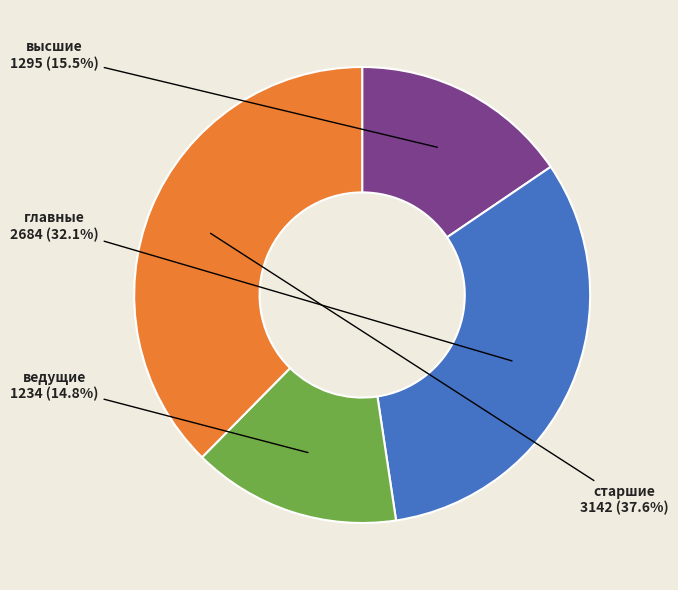

Is the sum of главные and ведущие greater than half?

No